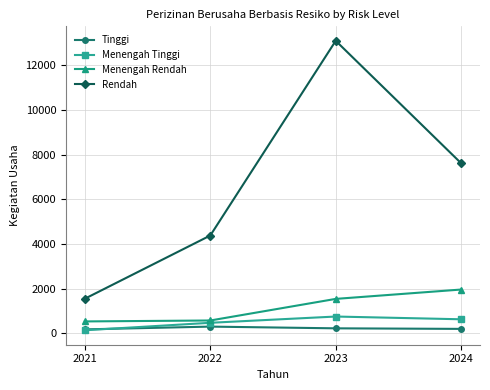

What is the total value across all series at 2024?

10419